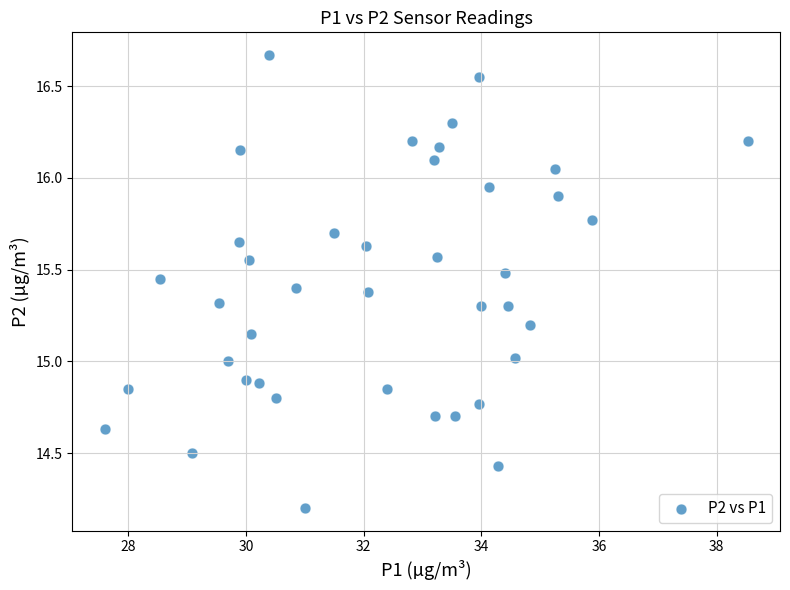

What is the range of X values (max minus min)?

10.9